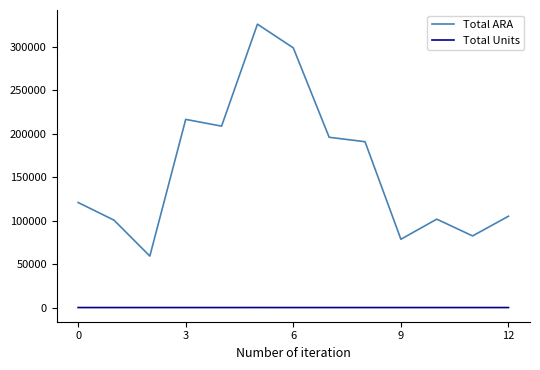

Which series has the largest range (max minus min)?

Total ARA